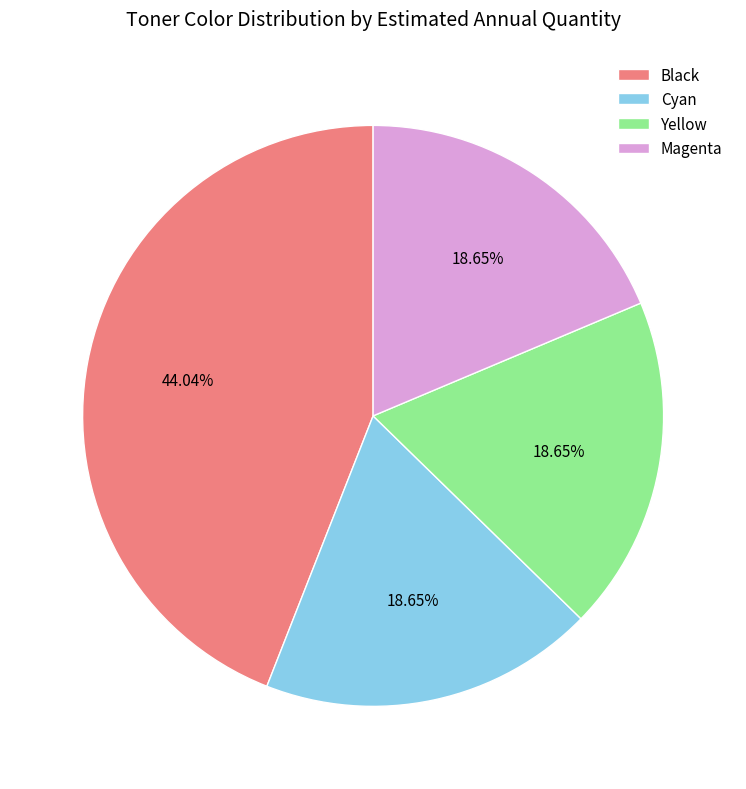

What percentage is the Yellow slice, to the nearest percent?

19%